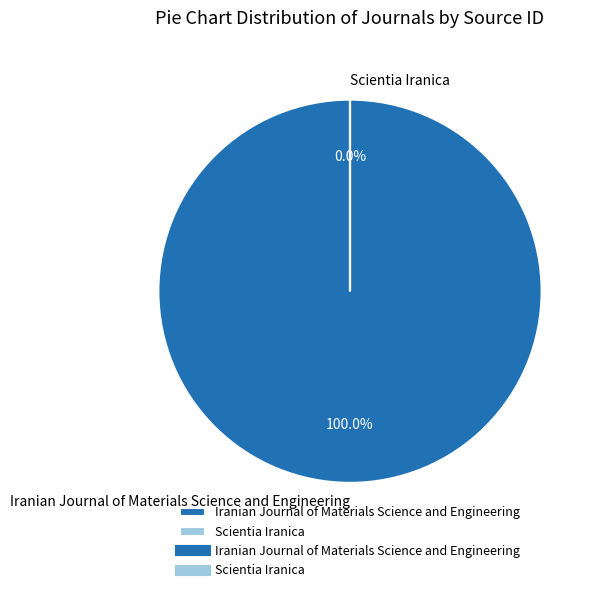

Combined, what portion of the pie is Scientia Iranica and Iranian Journal of Materials Science and Engineering?

100.0%